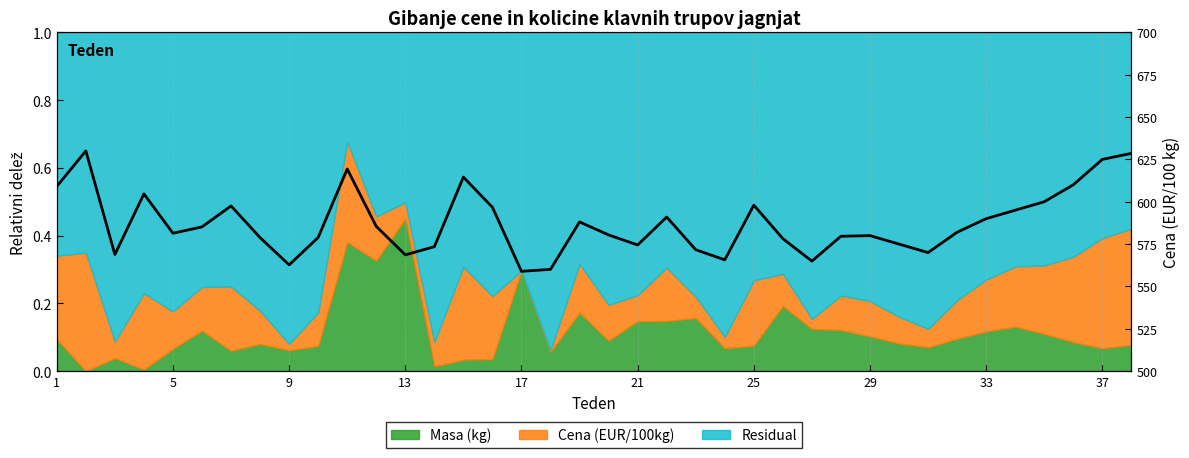

How many lines are shown in the chart?

1